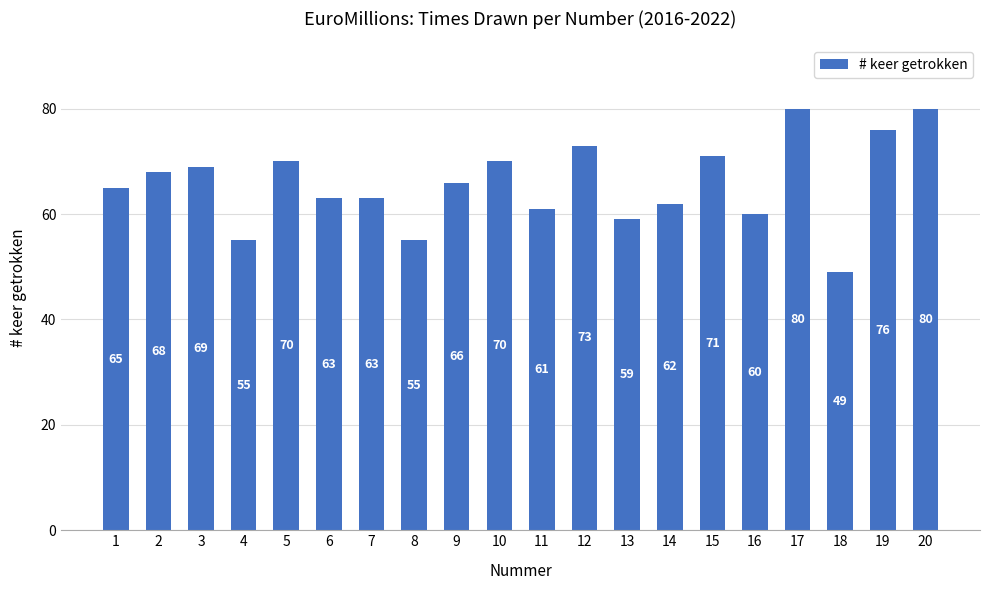

Read the value at 7, to the nearest 10.

60